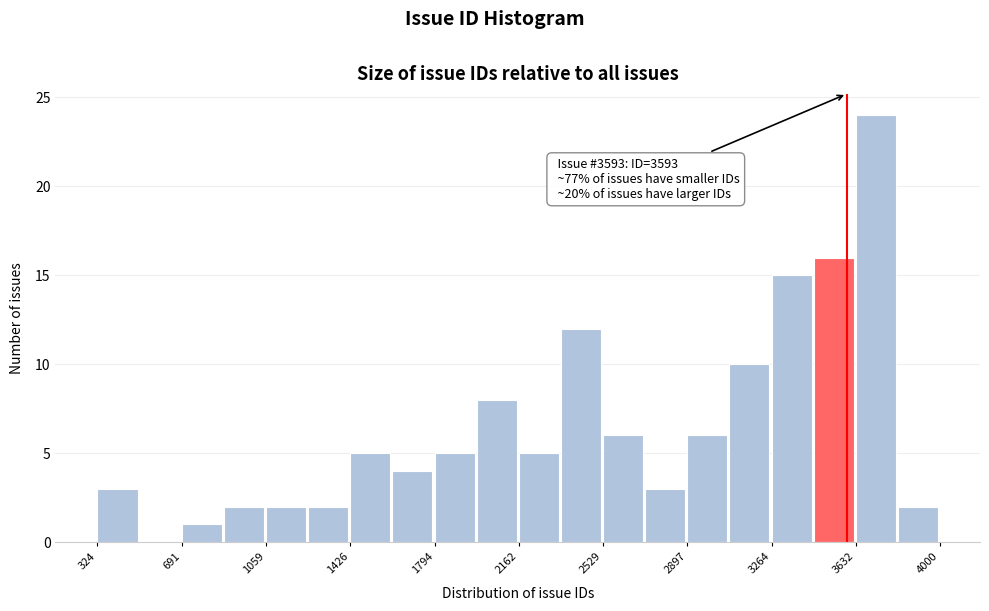

Around what value on the x-axis is the tallest bar? Give the approximate position of its centre, as read against the axis.

3700